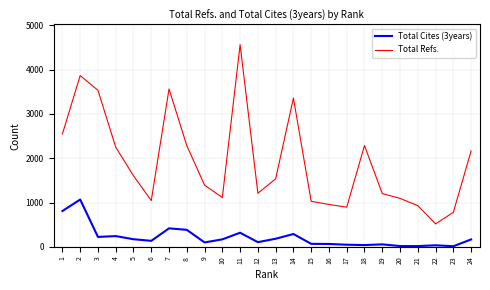

Which series has the largest range (max minus min)?

Total Refs.